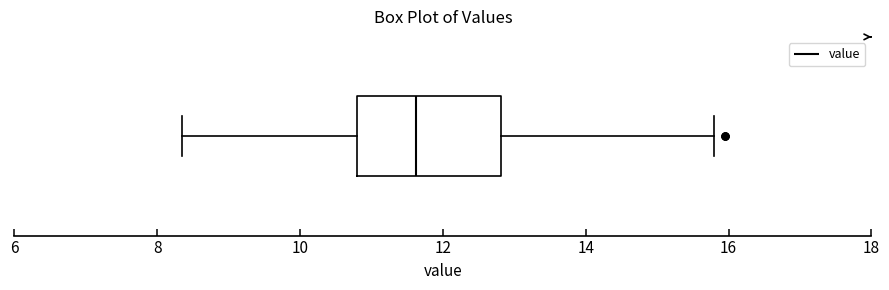

Where does the right whisker of the box end on the x-axis? The values are not printed on the chart, so give them approximately, as read against the axis.

15.8